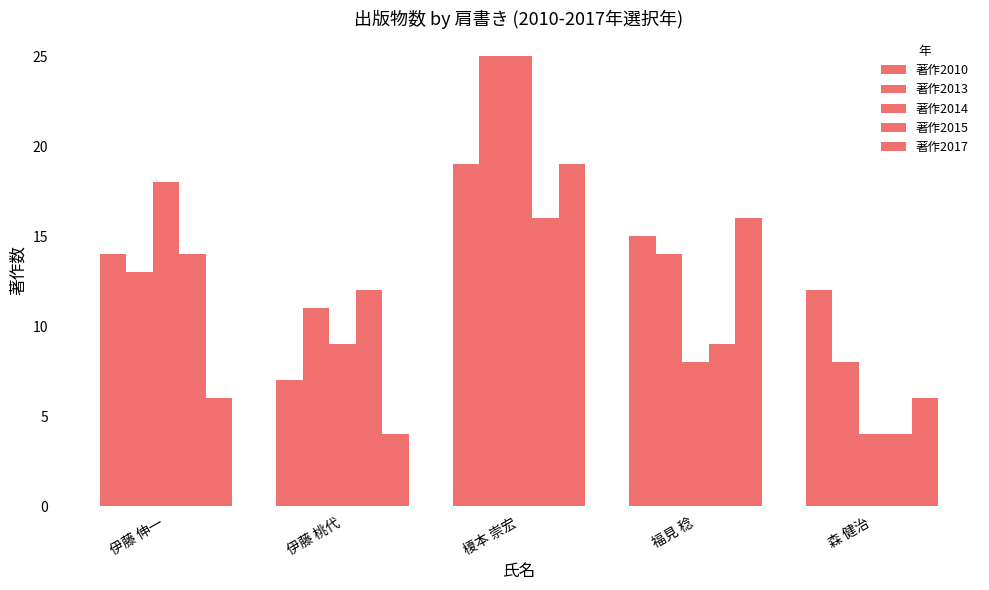

Are the bars horizontal?

No